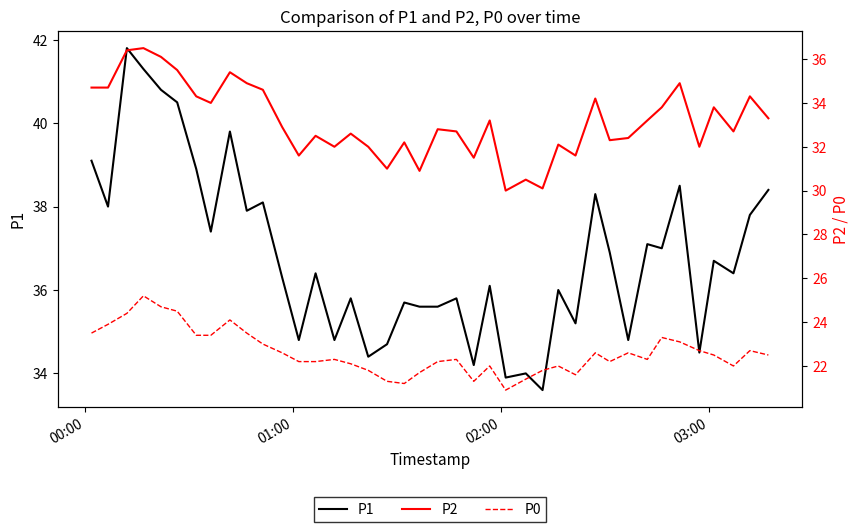

How many interior local peaks does the P1 series have?

14